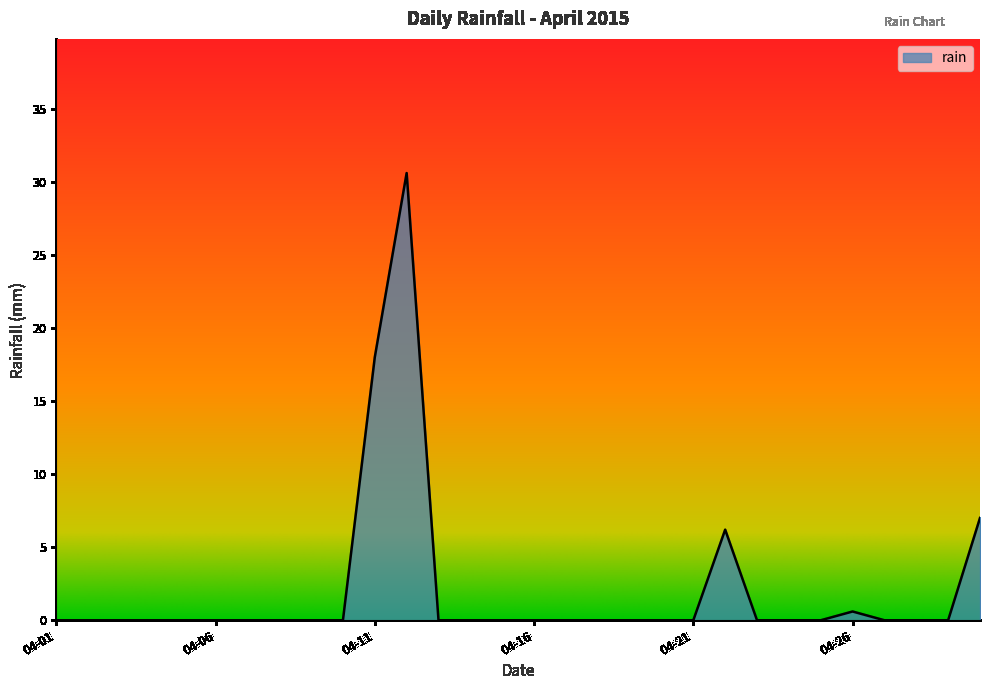

What is the greatest value displayed?

30.6